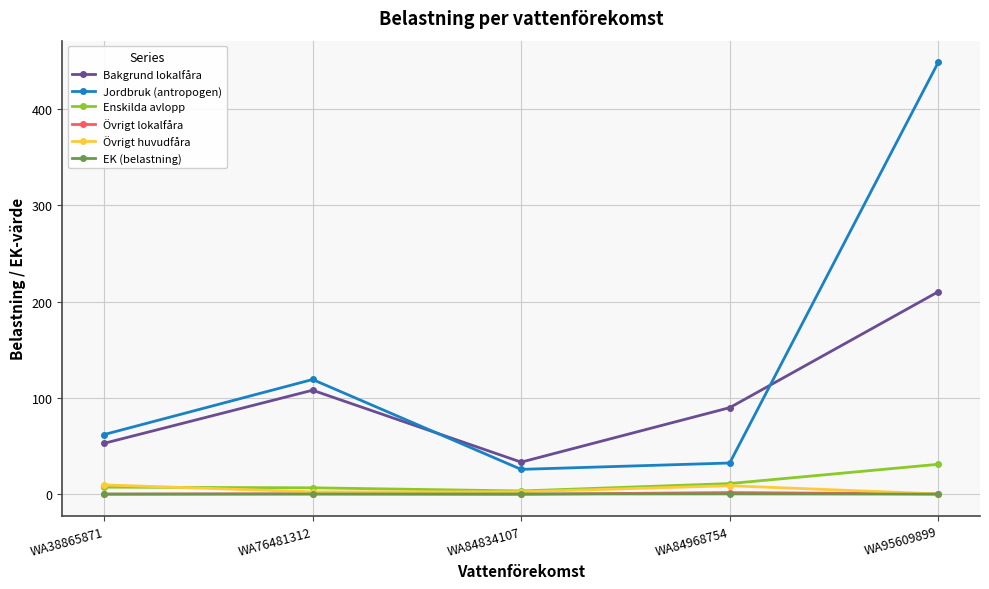

At which category is the sum across all series the highest?

WA95609899